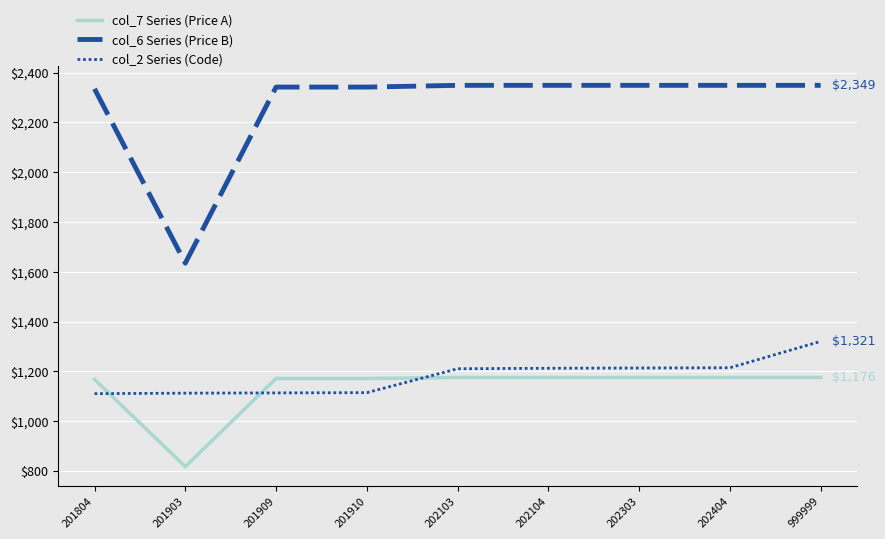

The value of col_2 Series (Code) at 201903 is 423. True or false?

False